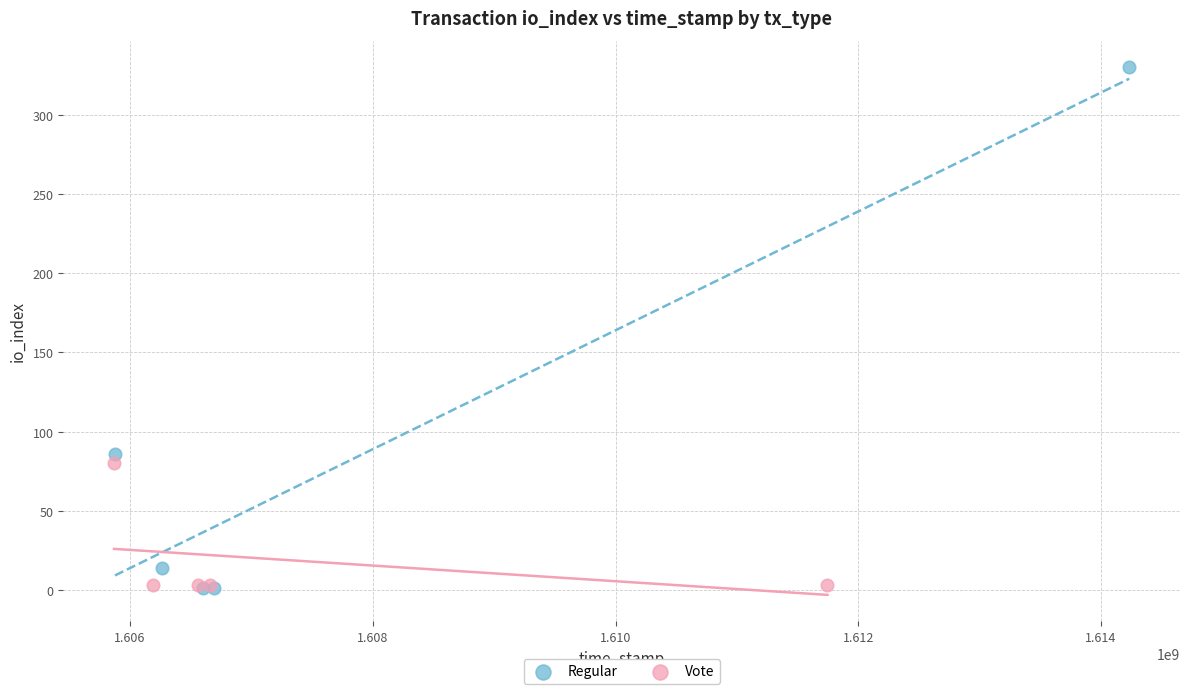

Which series has the widest spread of Y values?

Regular